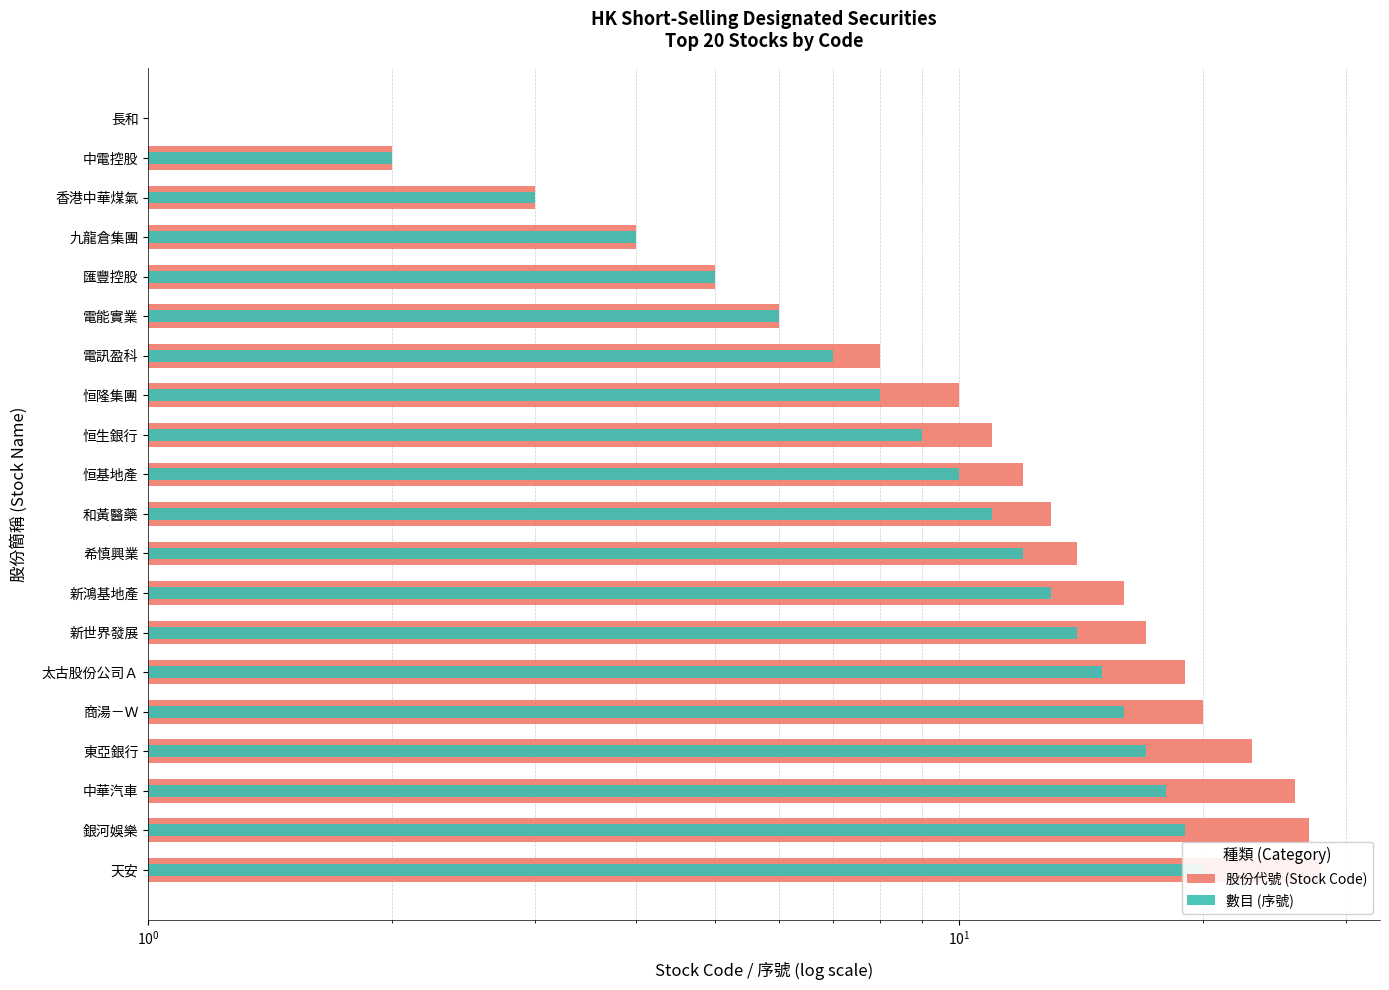

Which series has the largest total across all categories?

股份代號 (Stock Code)